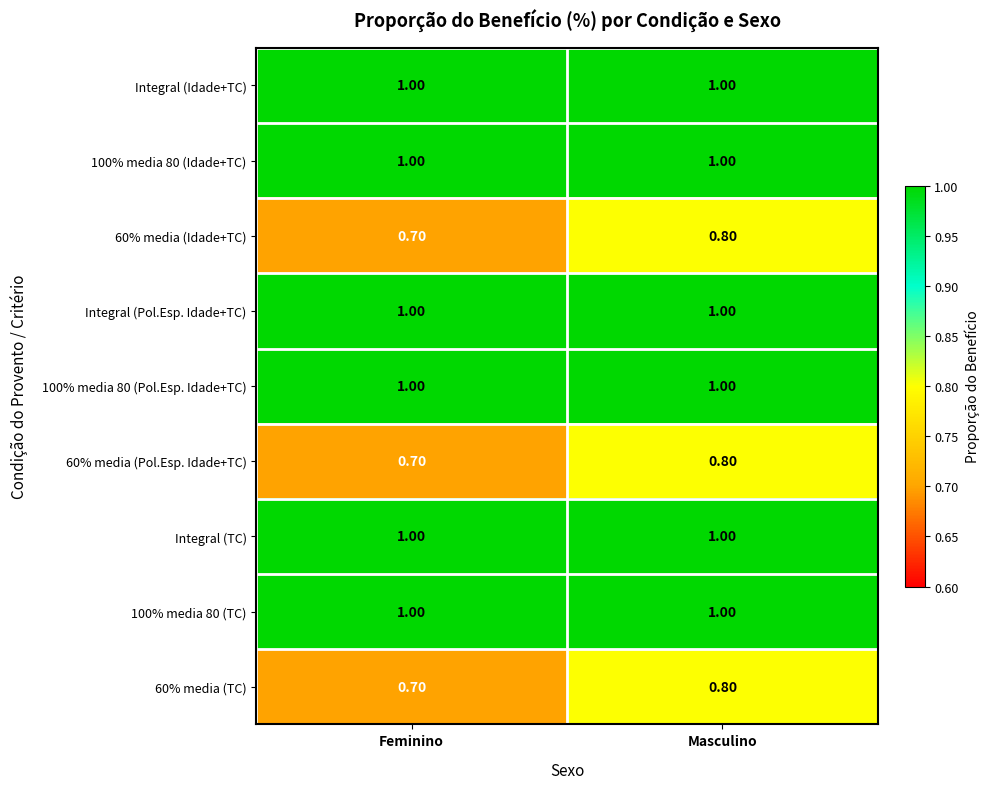

What is the average value of the Integral (Pol.Esp. Idade+TC) series?

1.0